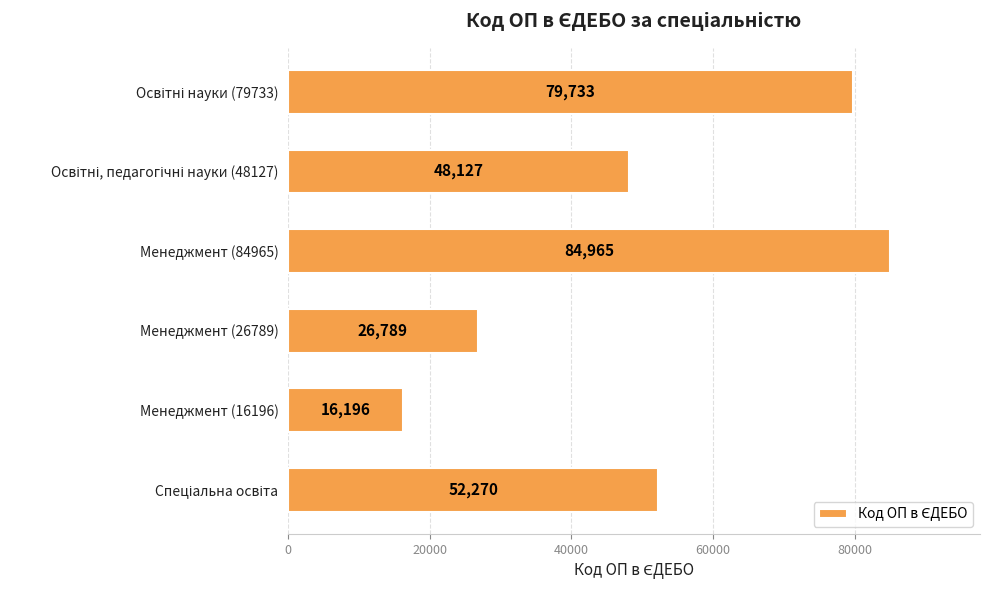

How many distinct data groups are displayed?

1